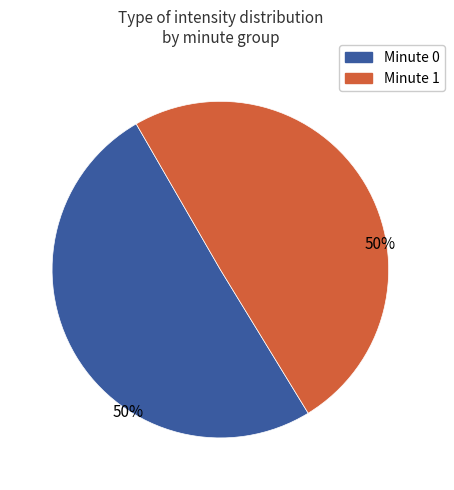

What is the ratio of the value at Minute 1 to the value at Minute 0?

1.0